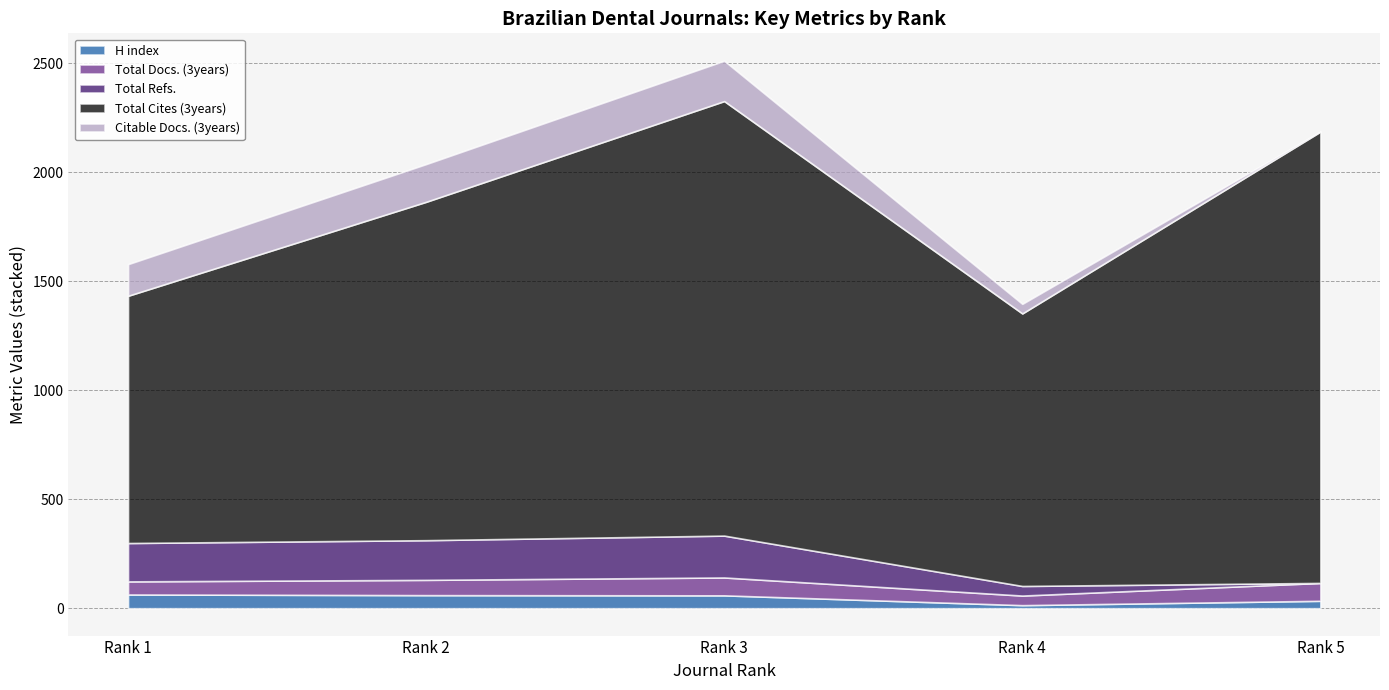

How many categories are shown in the chart?

5